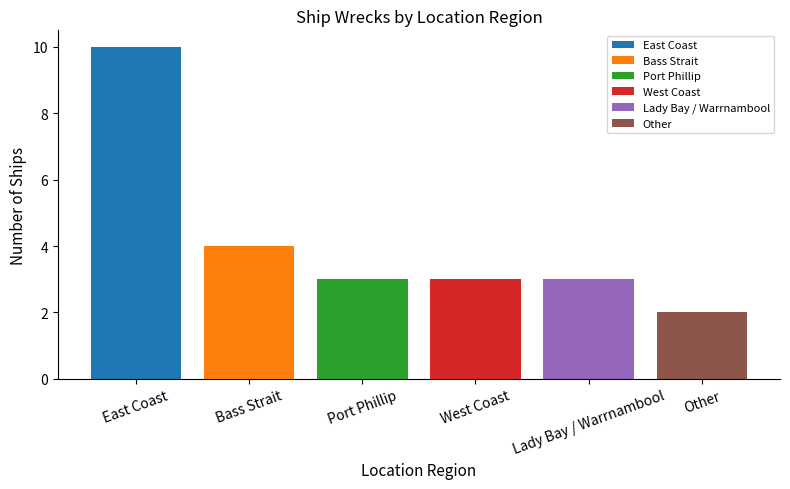

Where does the data first go above 3?

East Coast